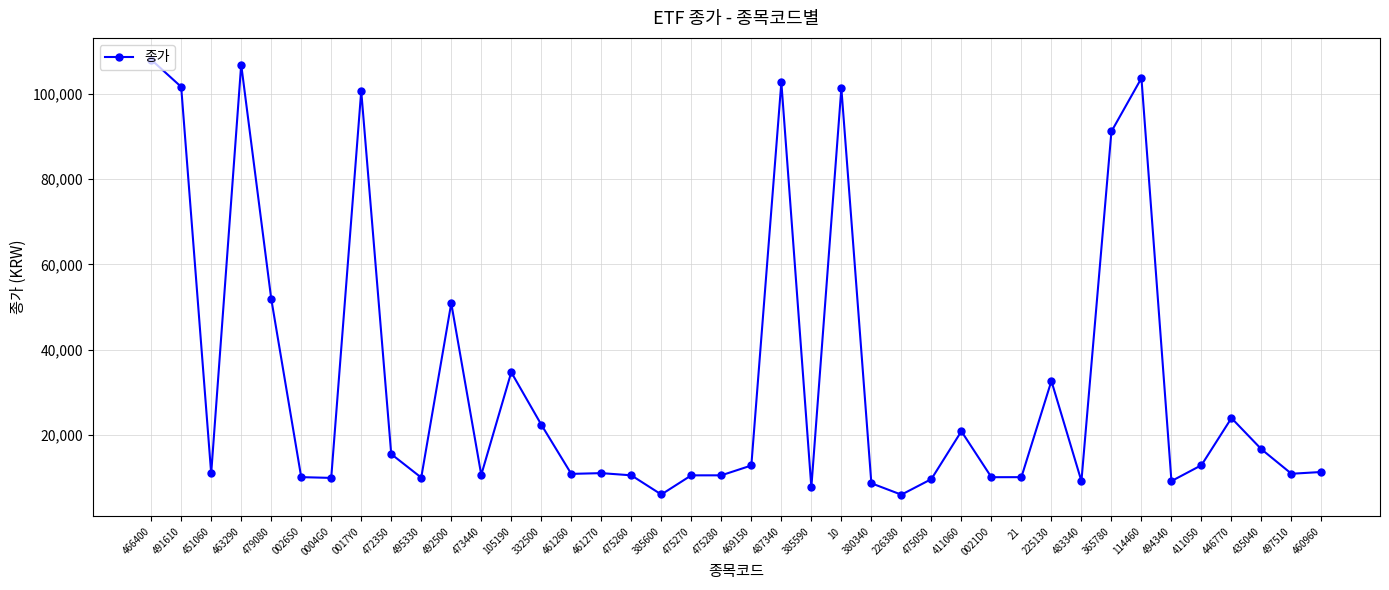

The value at 460960 is 16219. True or false?

False